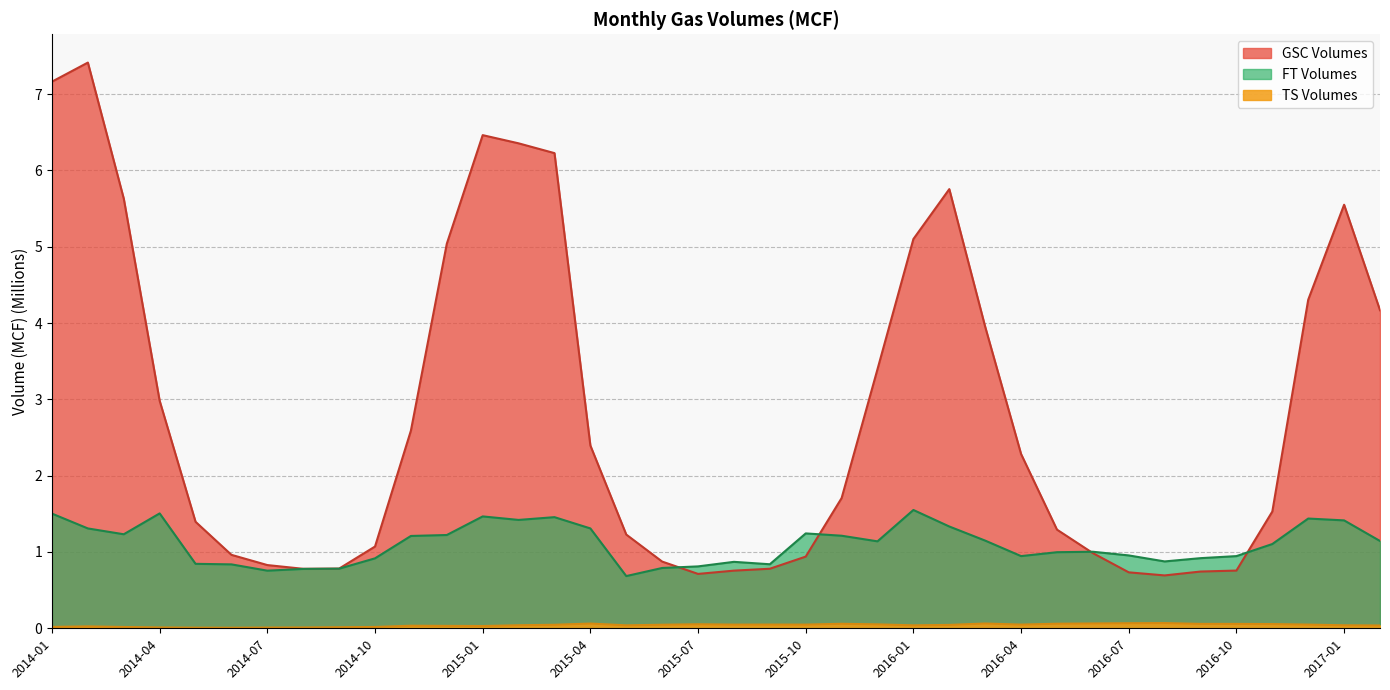

What are all the series names shown in the legend?

GSC Volumes, TS Volumes, FT Volumes